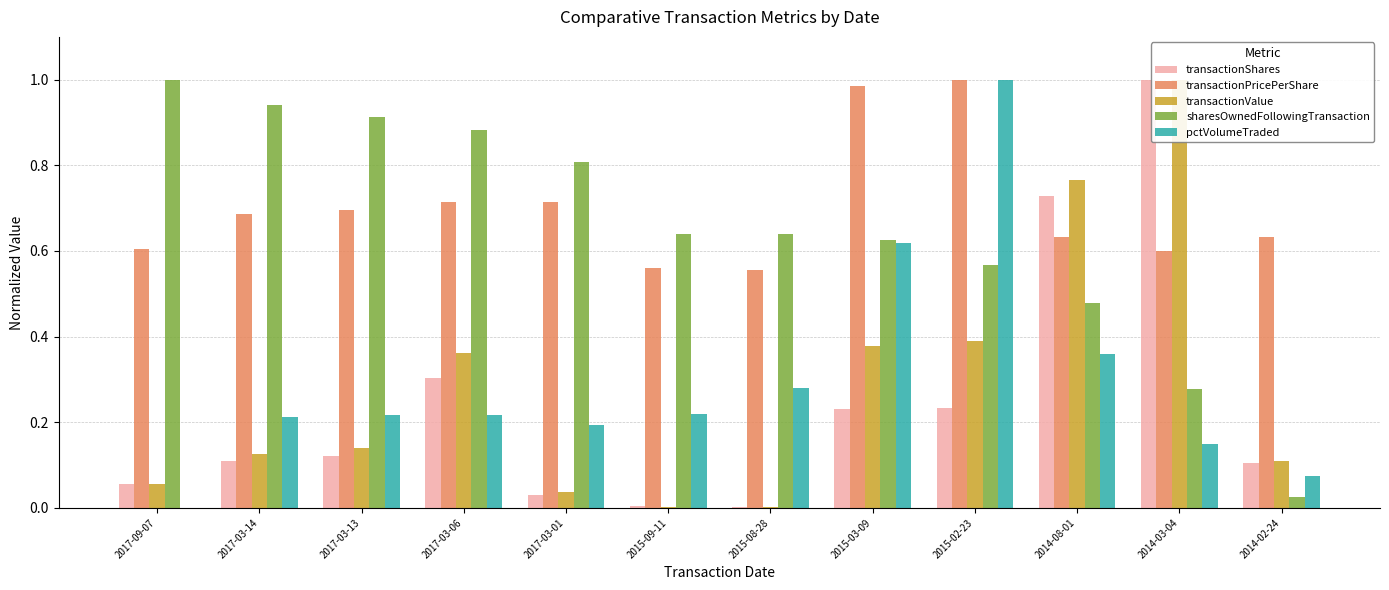

Is it true that transactionValue equals 0.0 at 2017-03-01?

True